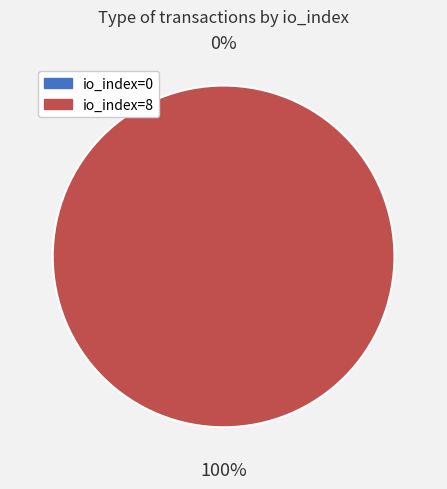

The io_index=8 slice represents 99% of the pie. True or false?

False